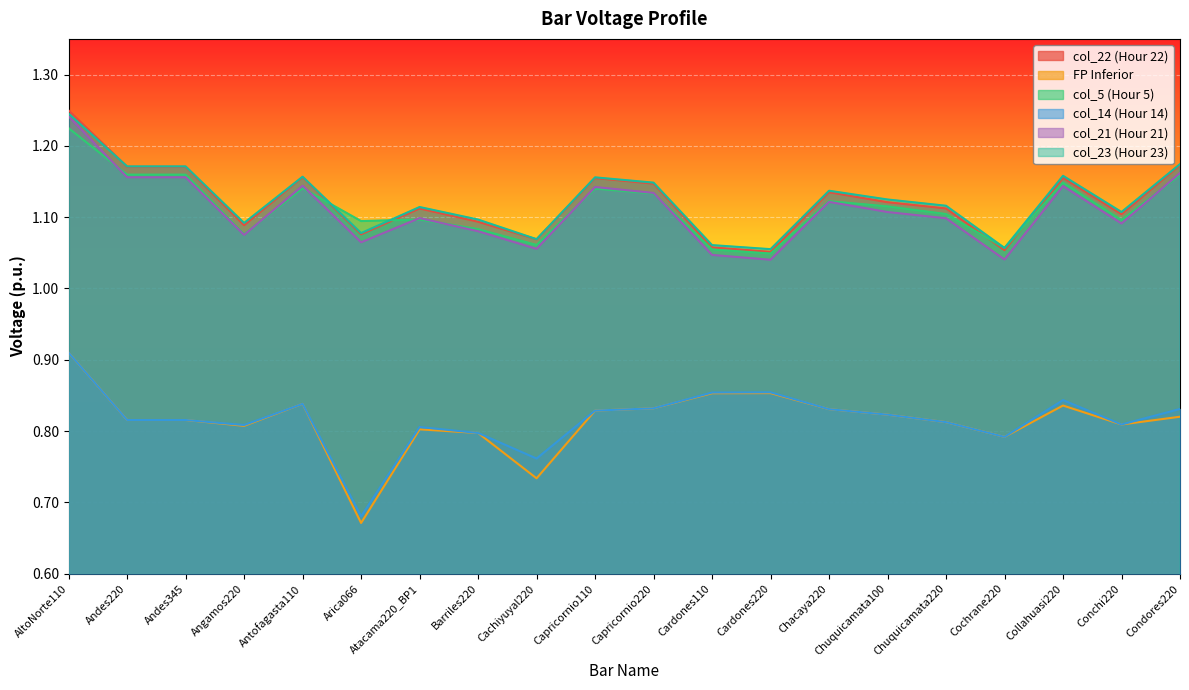

How many lines are shown in the chart?

6